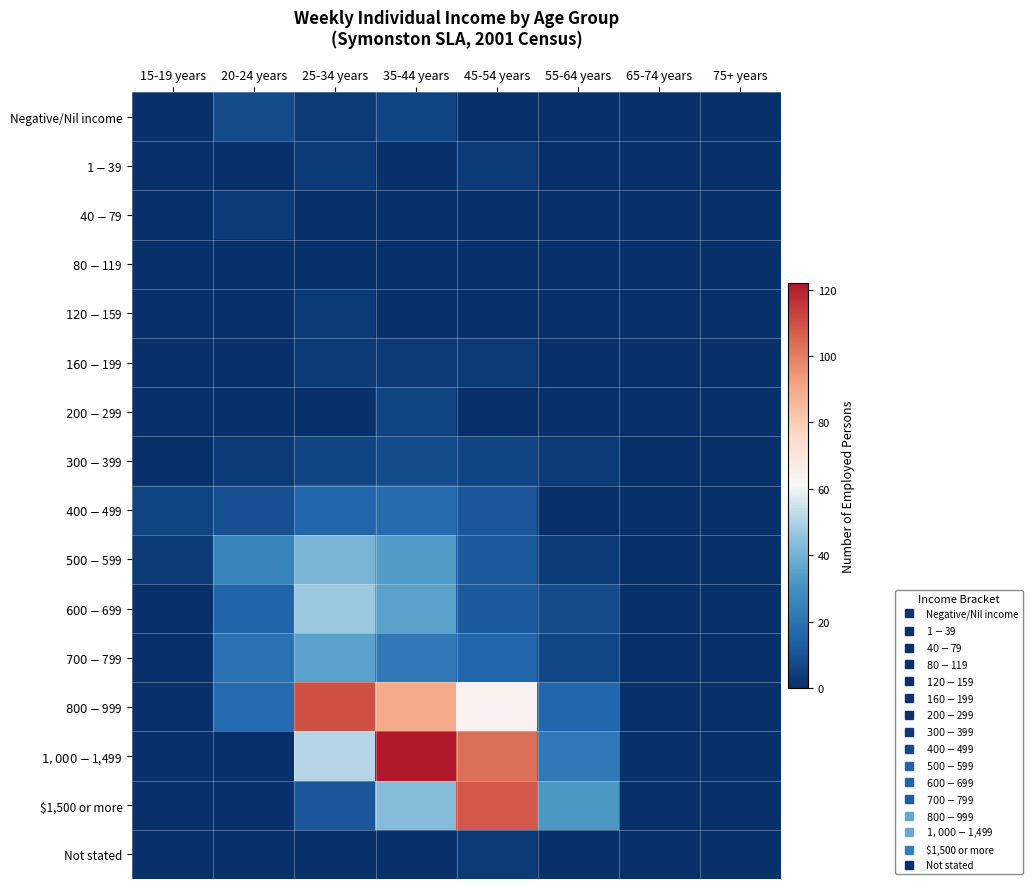

At how many categories does at least one series exceed 111?

1